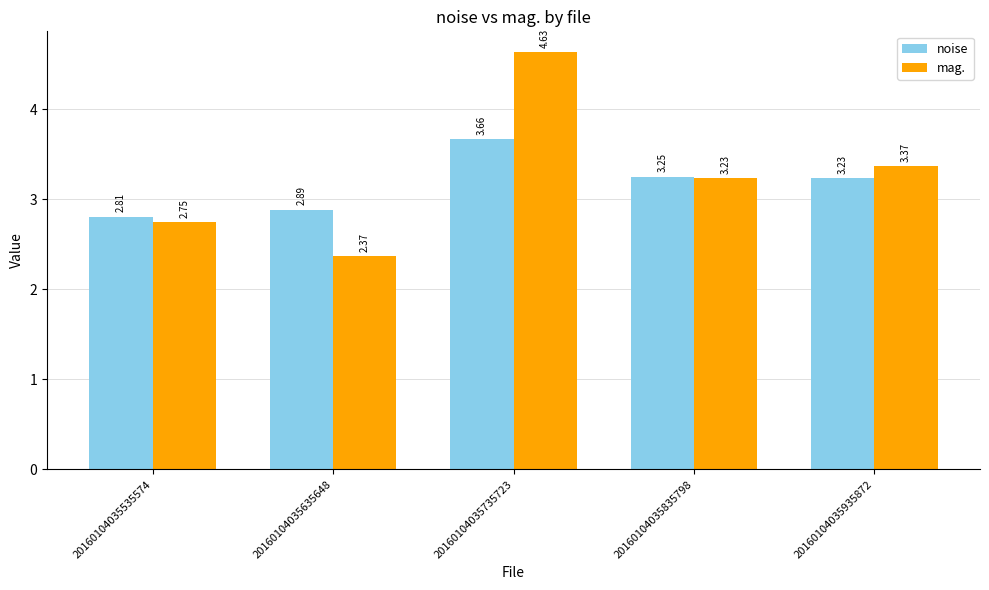

How many values in the noise series exceed 3?

3